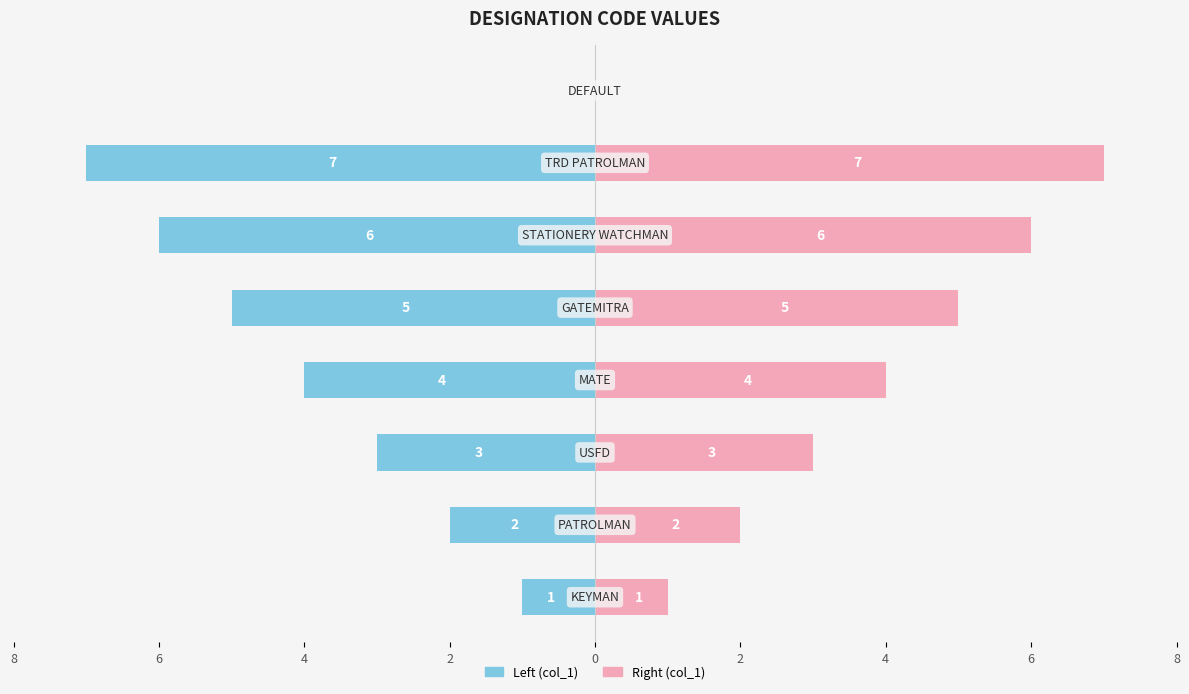

How many bars are there in each group?

2